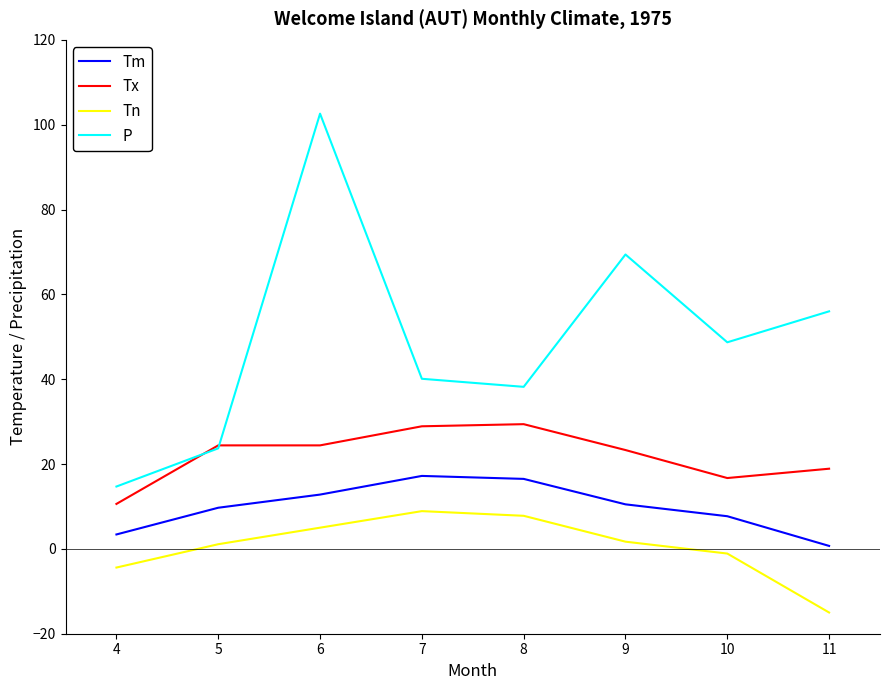

Which category has the highest value across all series?

6